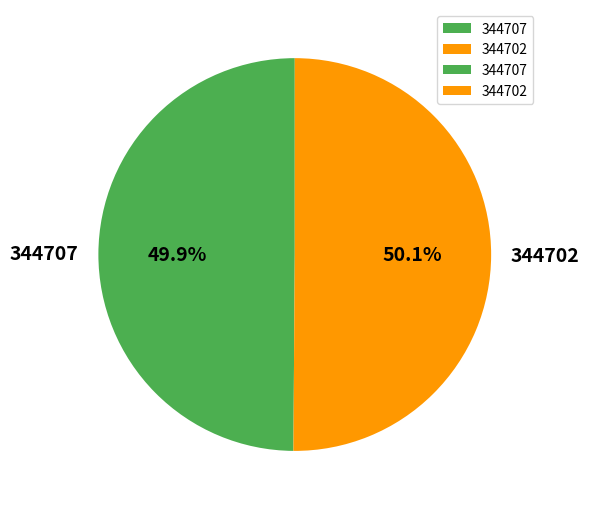

Approximately how many times larger is the value at 344702 compared to 344707?

1.0